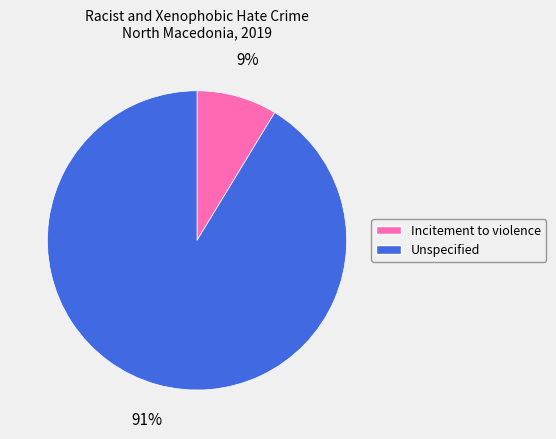

Rank the categories by value from highest to lowest.

Unspecified, Incitement to violence